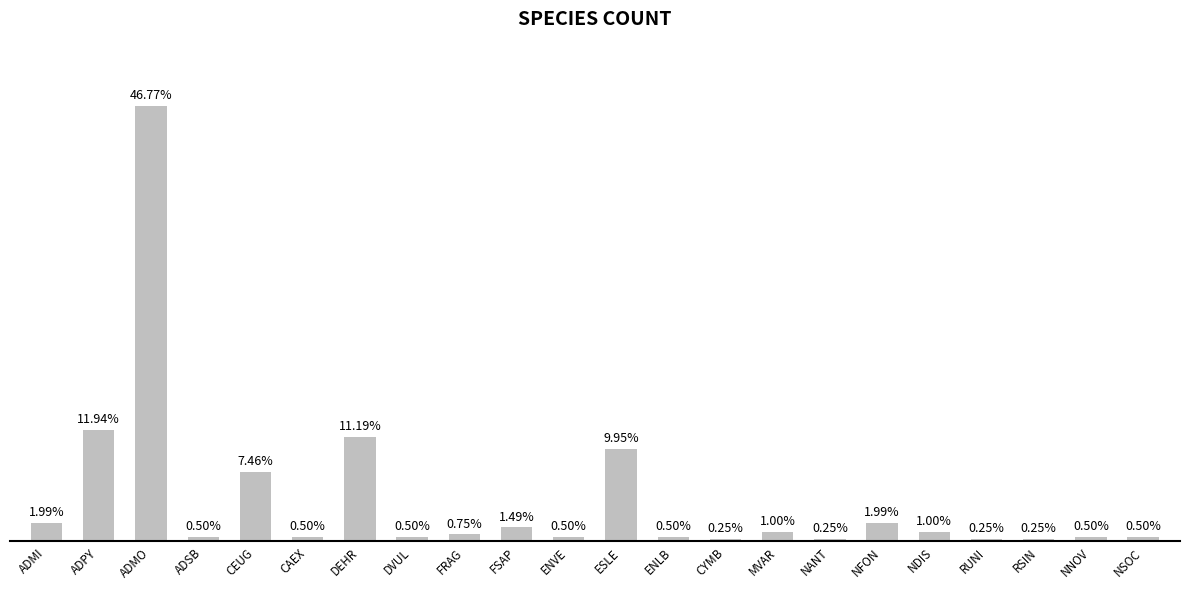

What is the ratio of the value at CAEX to the value at ENVE?

1.0